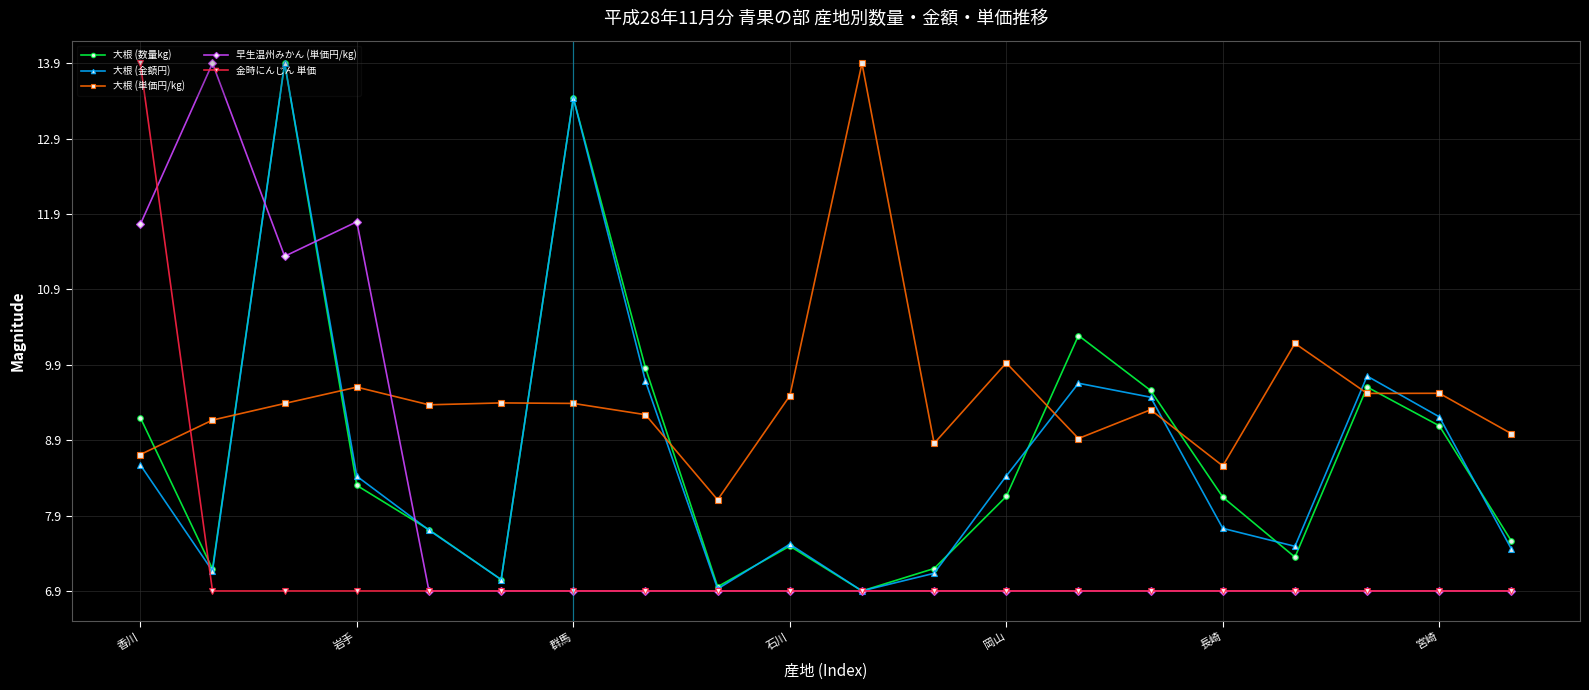

What is the minimum value for 早生温州みかん (単価円/kg)?

6.9